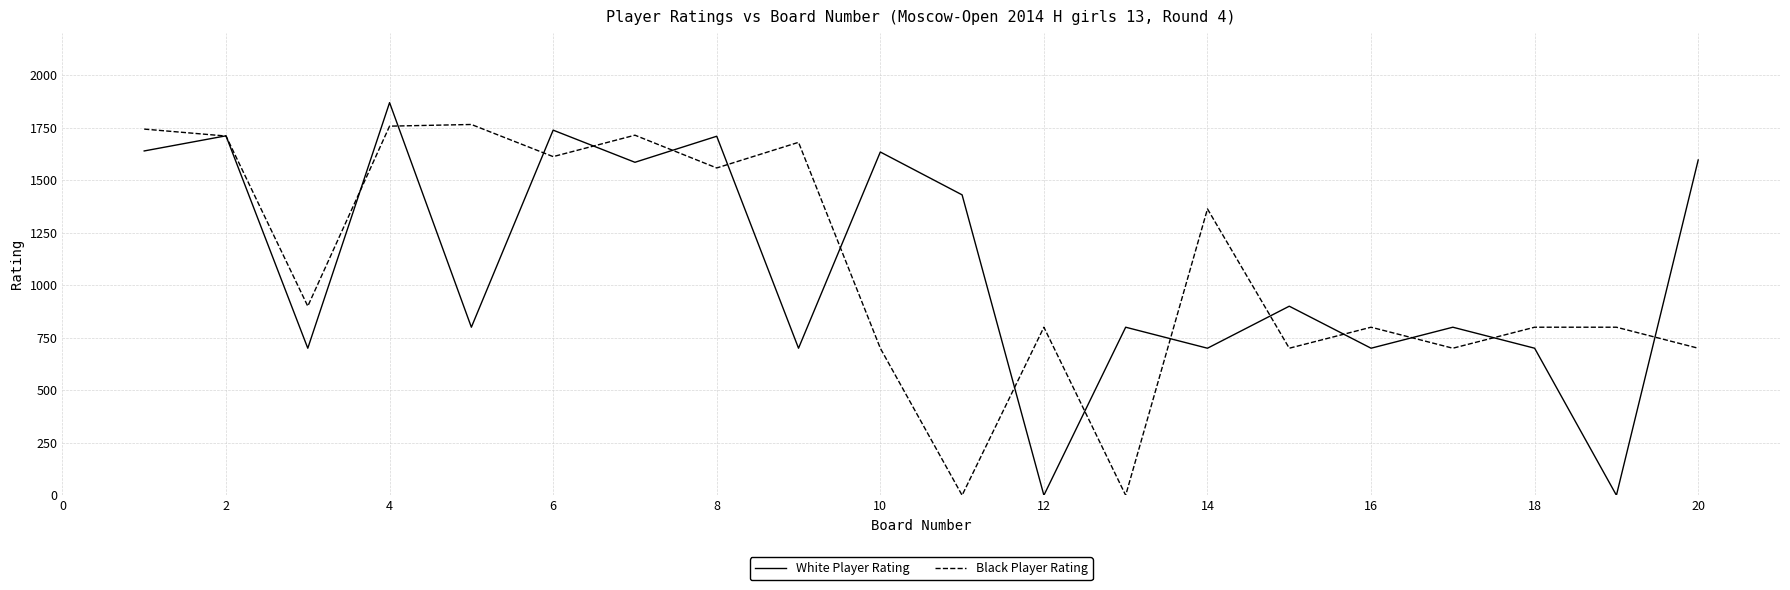

What is the average value of the Black Player Rating series?

1090